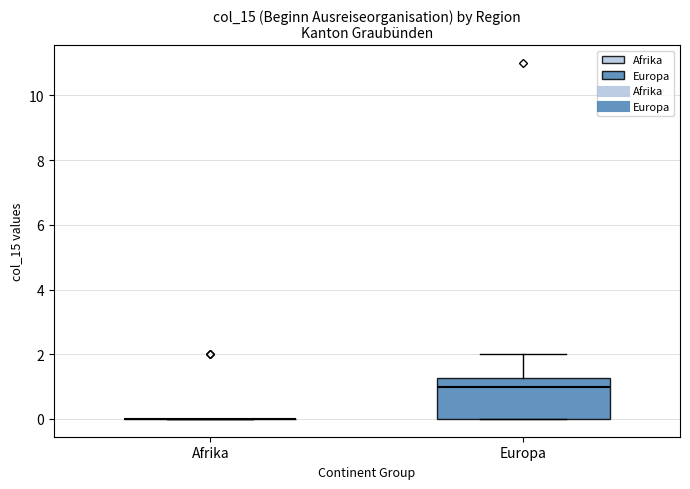

Reading left to right, read every box against the y-axis: the position of its median line, the range the box covers, and the ends of its whiskers. The values are not printed on the chart, so give them approximately, as read against the axis.

Afrika: box collapsed to a line at 0.0, whiskers 0.0 to 0.0
Europa: median 1.0, box 0.0 to 1.2, whiskers 0.0 to 2.0